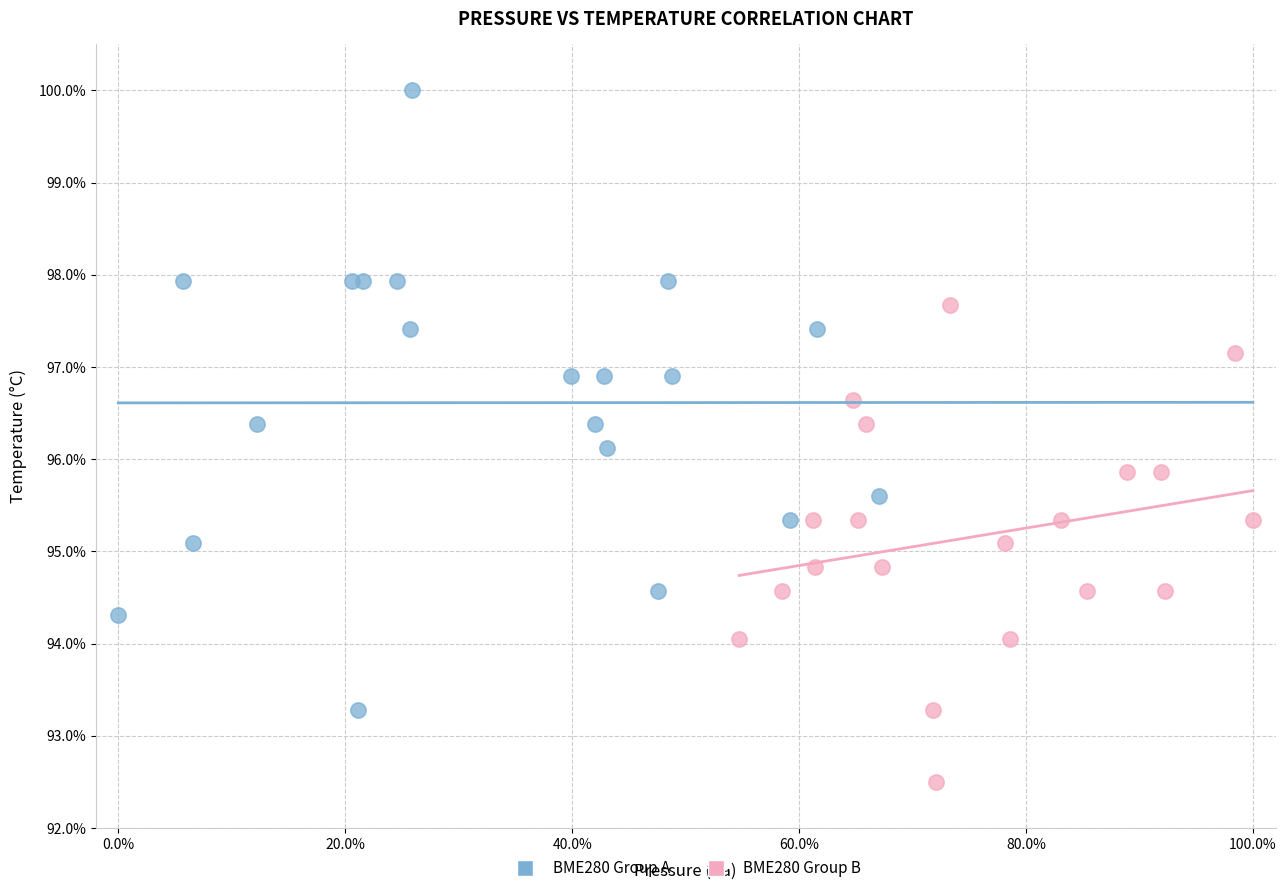

Which series contains the highest Y value?

BME280 Group A